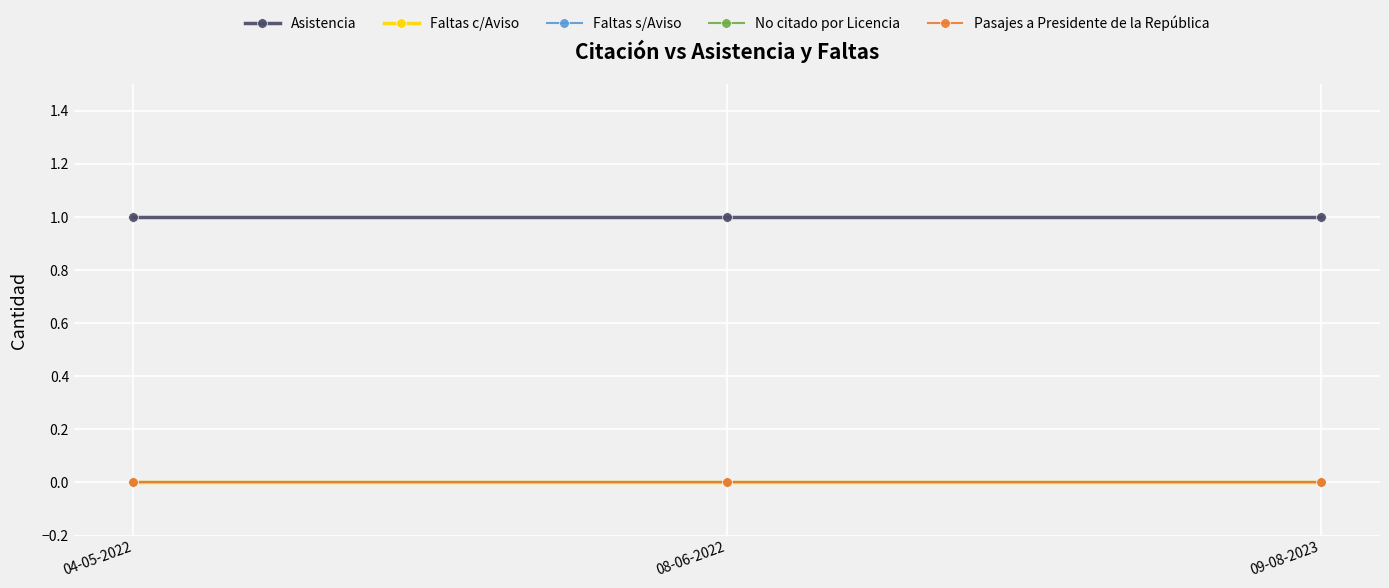

Between 04-05-2022 and 08-06-2022, which is larger?

04-05-2022